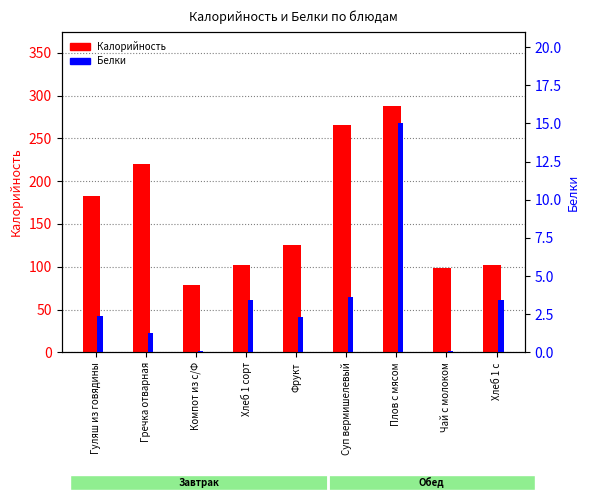

What is the difference between the maximum and minimum values in the Белки series?

14.9